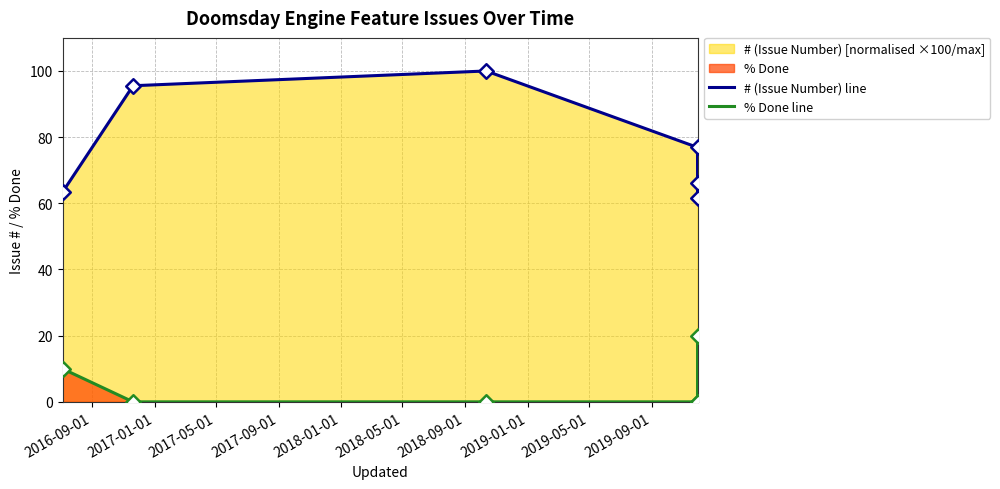

Which series has the largest total across all categories?

# (Issue Number) line